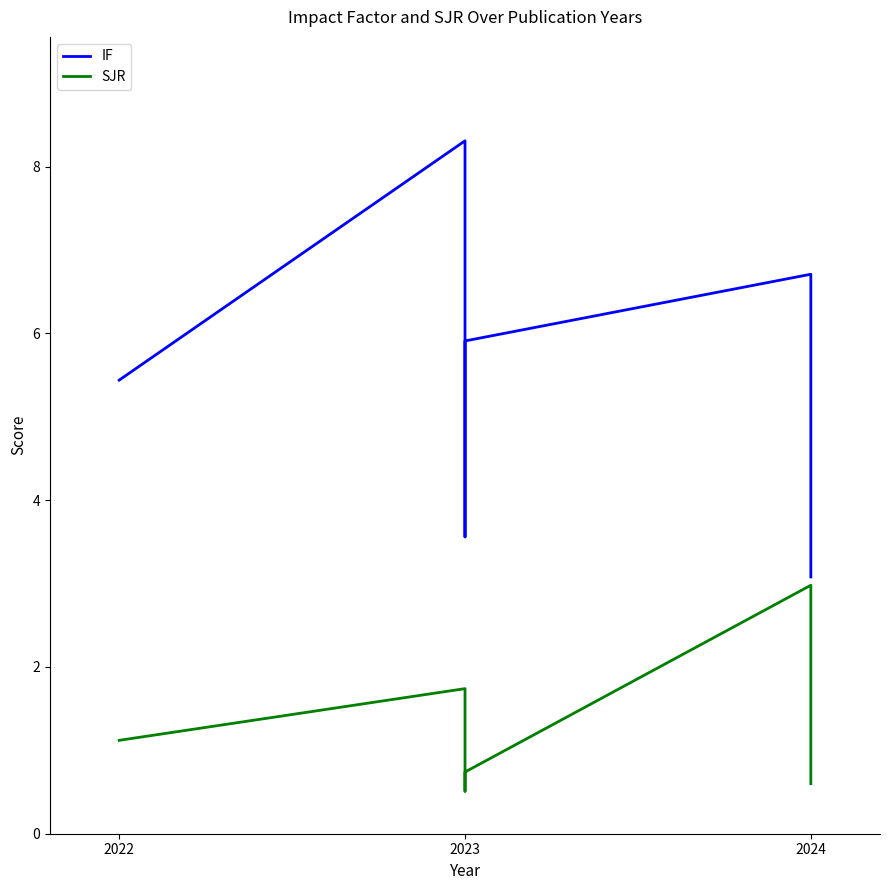

How many values in the IF series exceed 5?

4